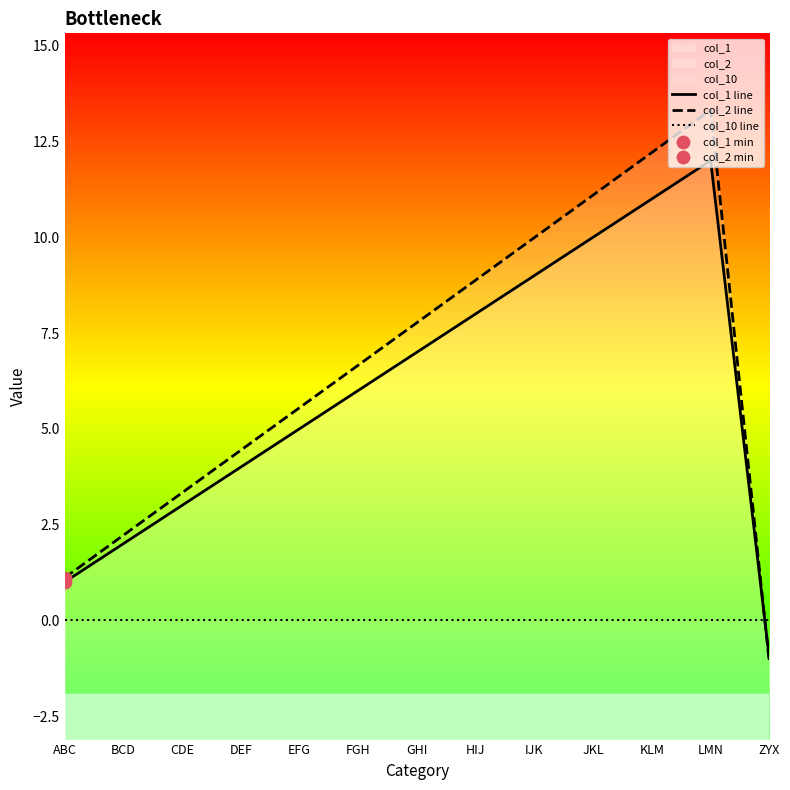

Which series reaches the maximum Y coordinate?

col_2 line